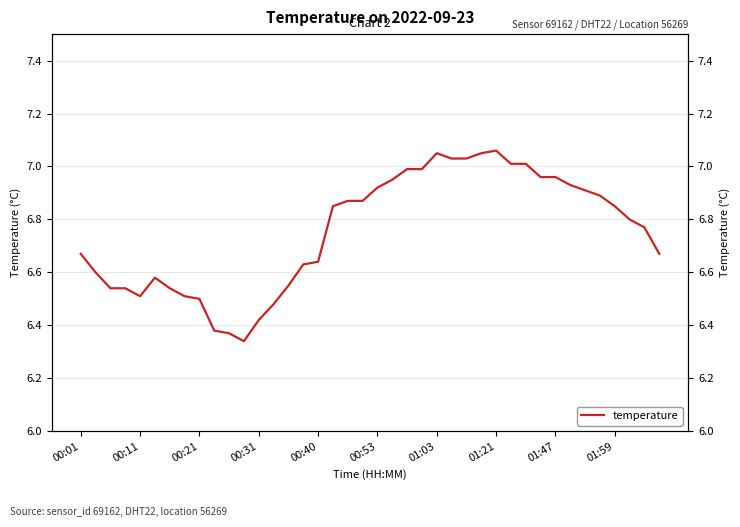

What is the ratio of the value at 00:21 to the value at 00:11?

1.0